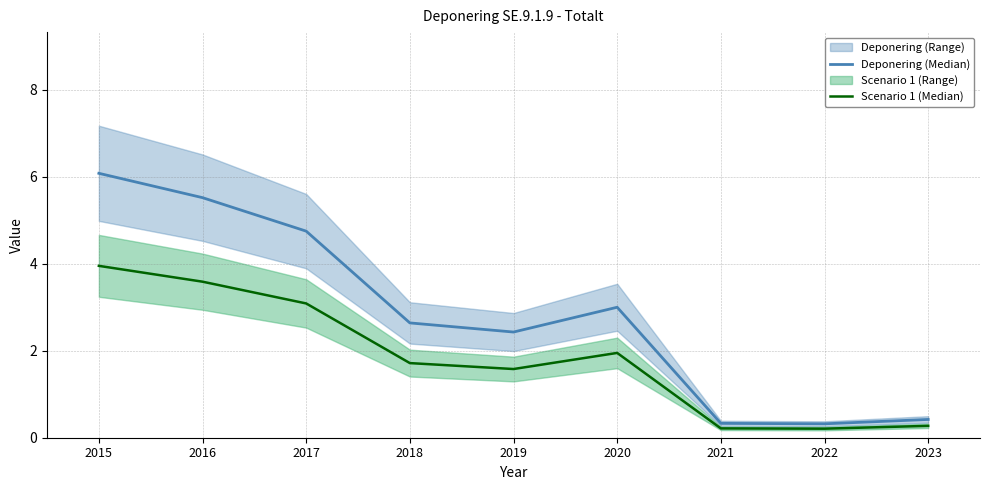

What is the value of the Scenario 1 (Median) point at the 6th from the left?

2.0